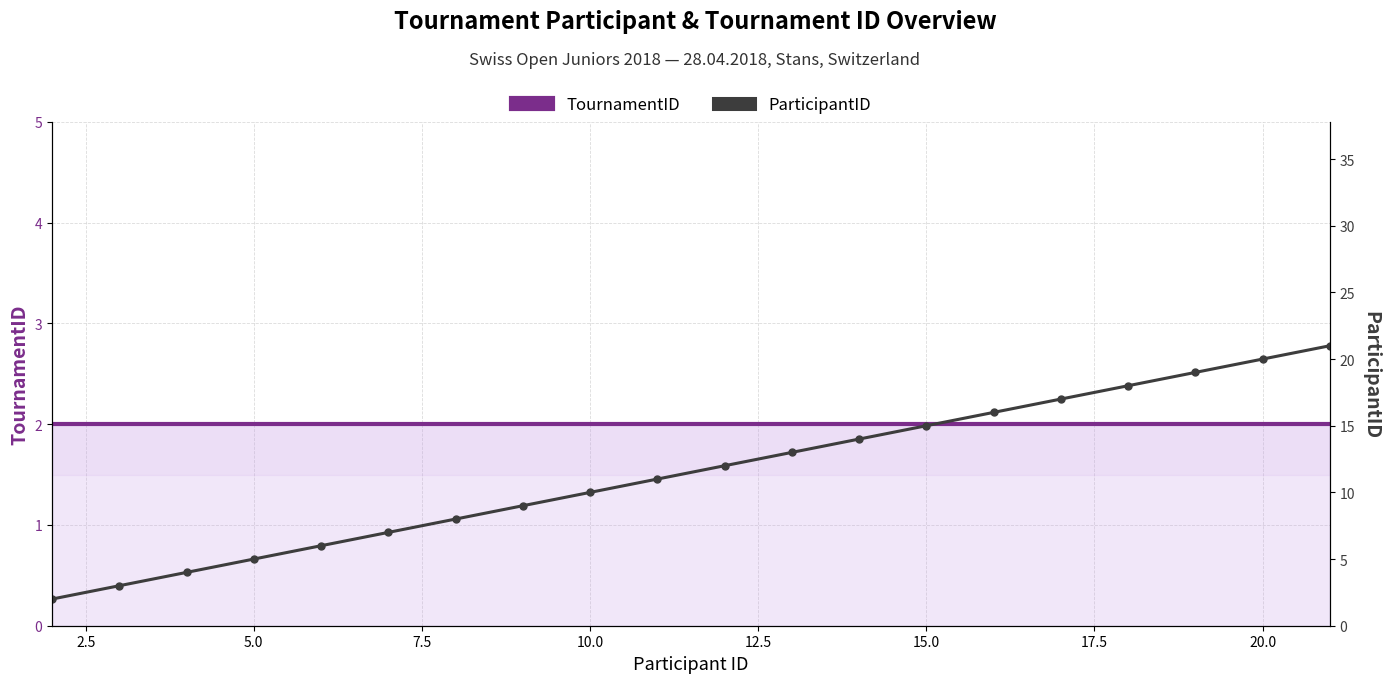

True or false: ParticipantID has more than 2 points higher than both neighbors.

False